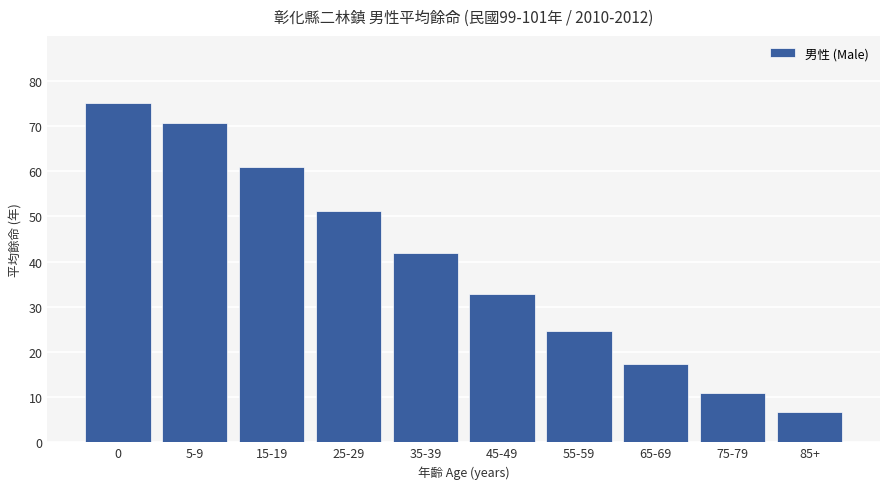

What is the sum of all values?

392.2